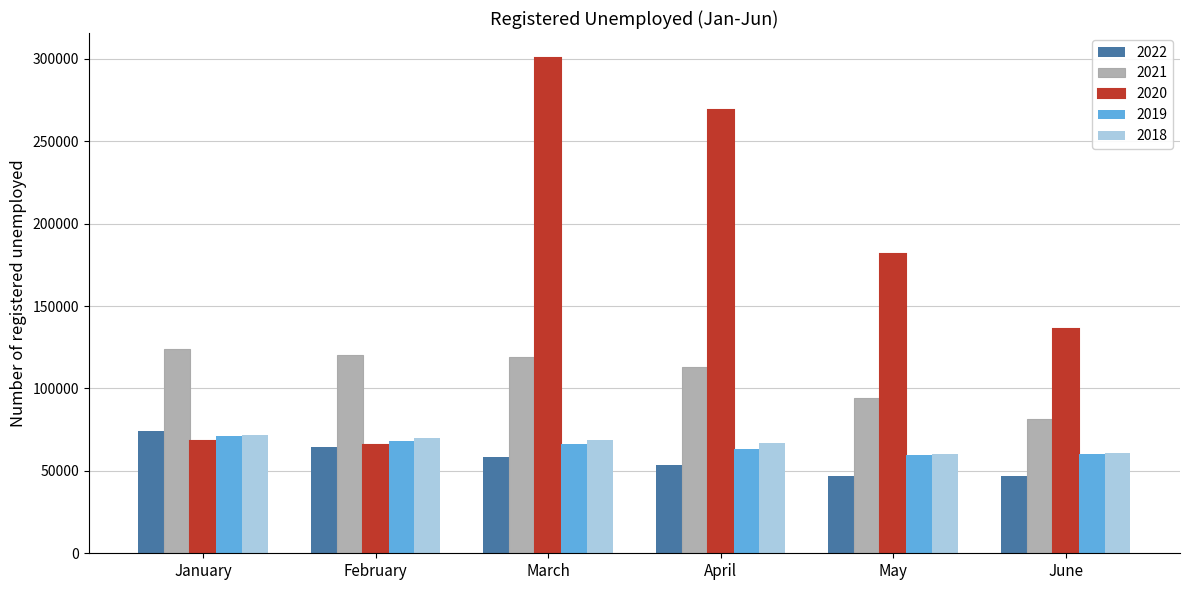

Where is 2020 nearest to the value 183025?

May